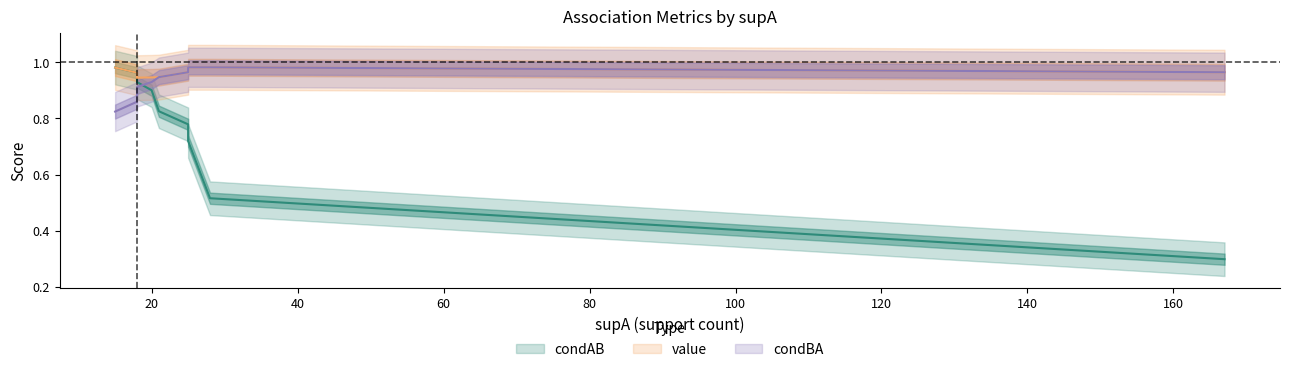

Rank the categories by condAB value from lowest to highest.

3, 2, 4, 0, 5, 6, 7, 8, 9, 10, 11, 12, 13, 14, 15, 16, 17, 18, 1